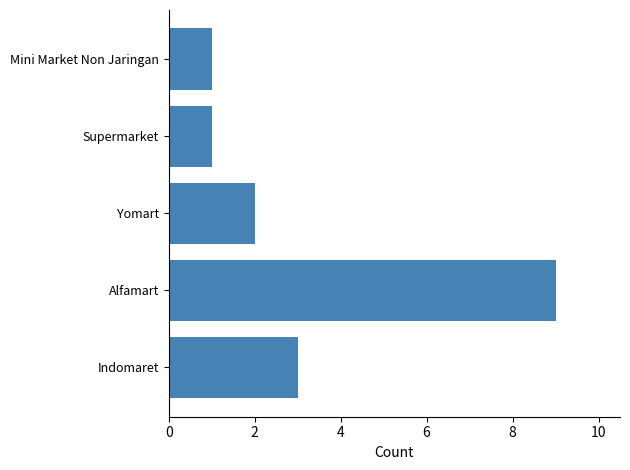

What is the difference between the values at Alfamart and Supermarket?

8